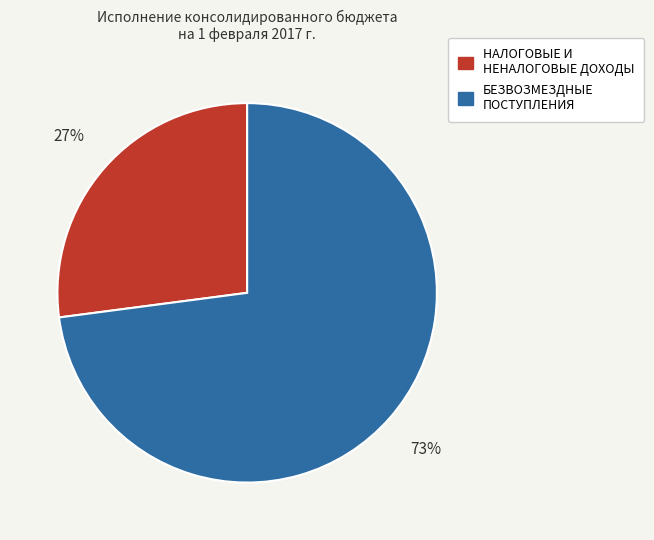

Which category has the biggest portion of the pie?

БЕЗВОЗМЕЗДНЫЕ ПОСТУПЛЕНИЯ